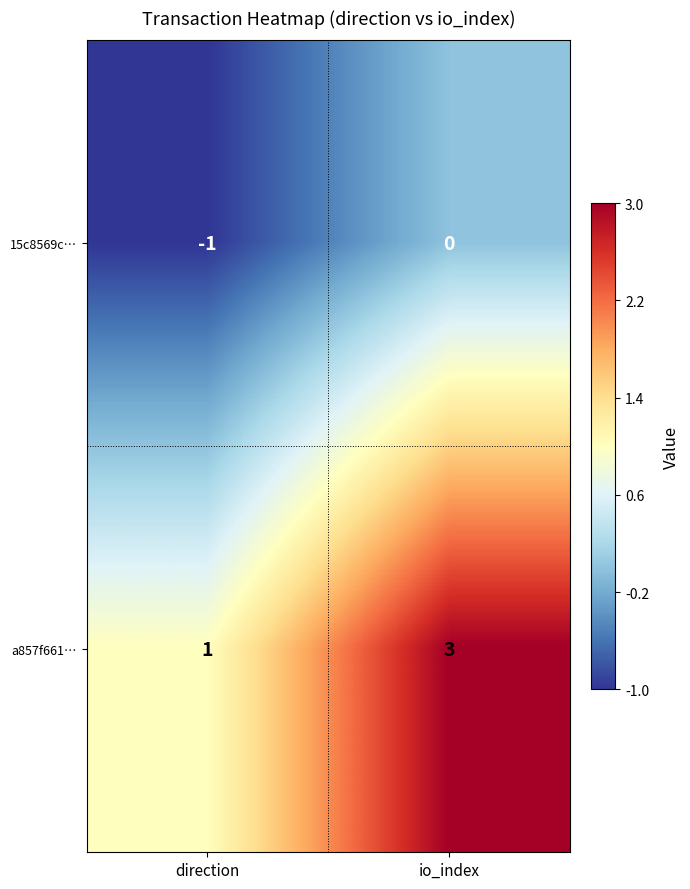

At direction, list the series in order from largest to smallest.

a857f661…, 15c8569c…